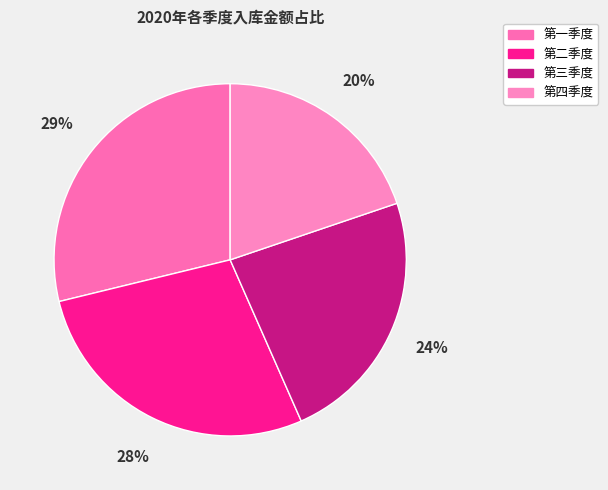

To the nearest percent, what percentage of the pie is 第二季度?

28%